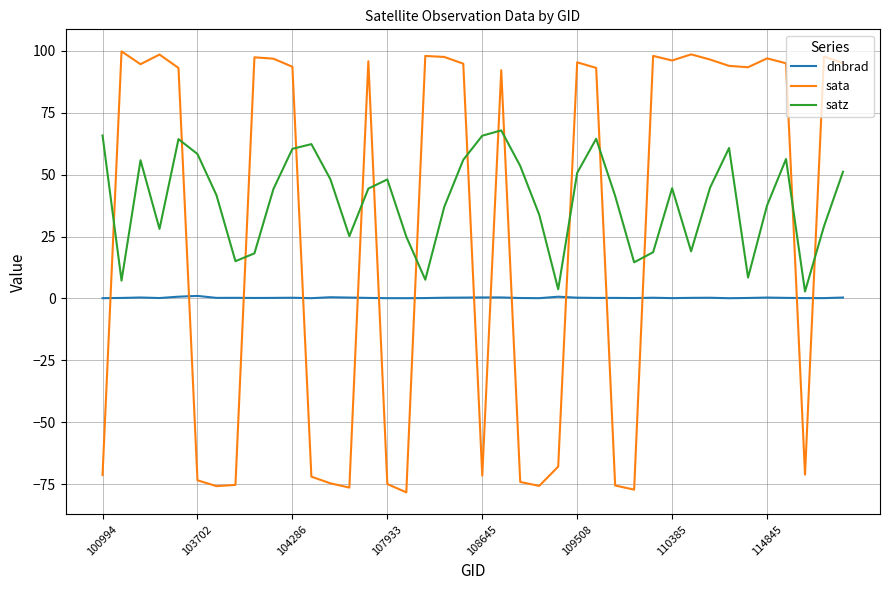

How many categories are shown in the chart?

40